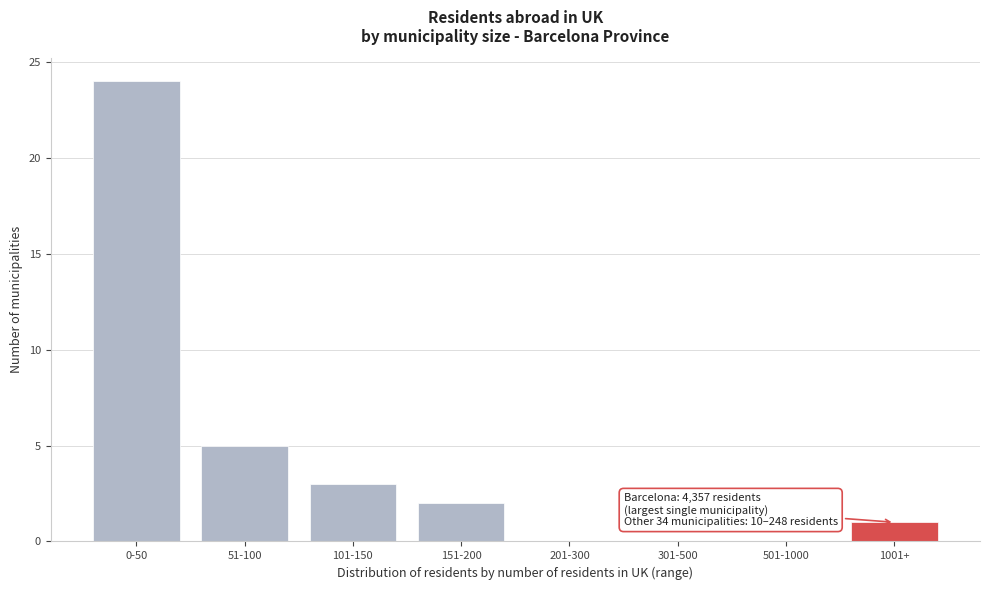

Reading left to right, extract all data points from this chart.

0-50=24	51-100=5	101-150=3	151-200=2	201-300=0	301-500=0	501-1000=0	1001+=1